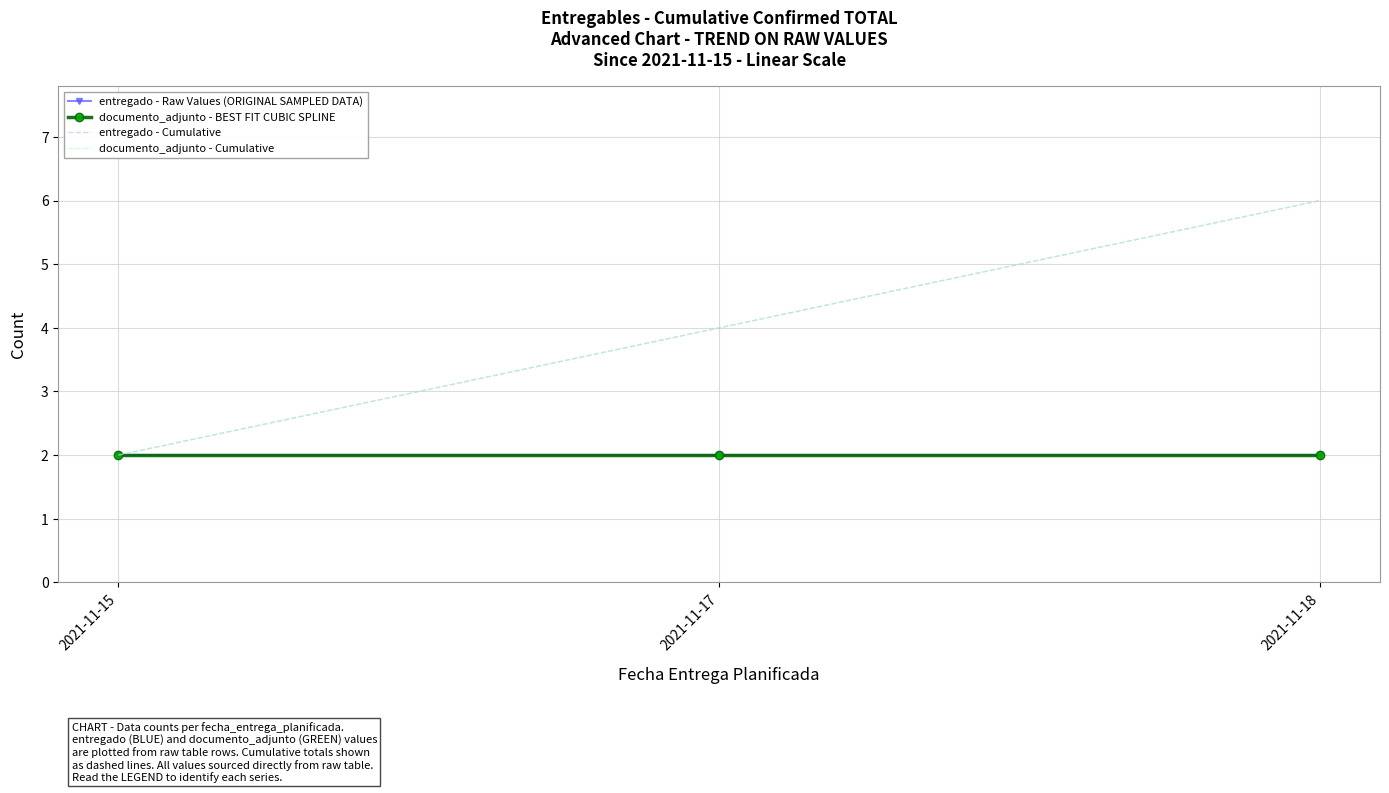

At which label does entregado - Cumulative reach its peak?

2021-11-18